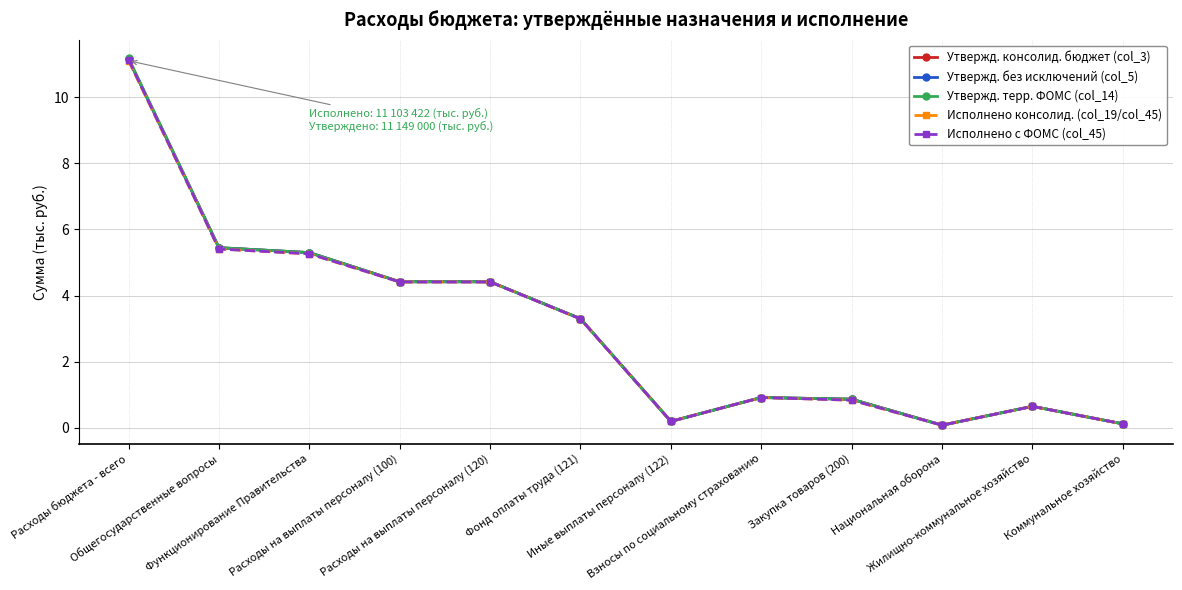

How many interior local peaks does the Утвержд. консолид. бюджет (col_3) series have?

2